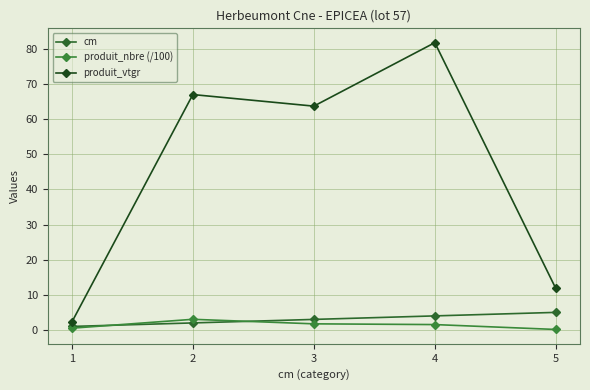

Does the chart have visible grid lines?

Yes